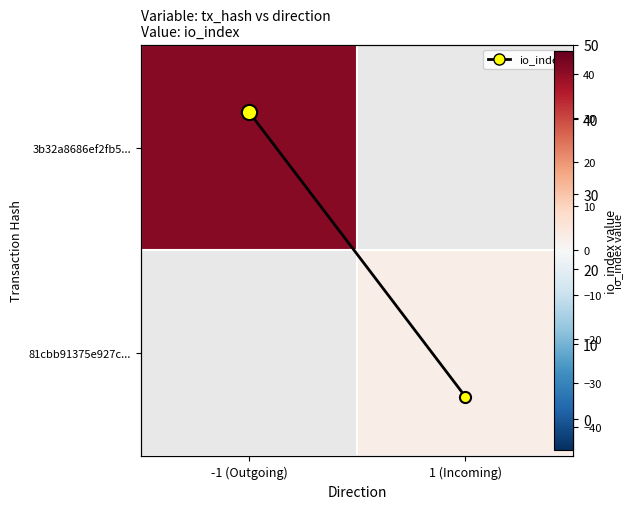

What is the sum of the io_index values at 1 (Incoming) and -1 (Outgoing)?

44.0